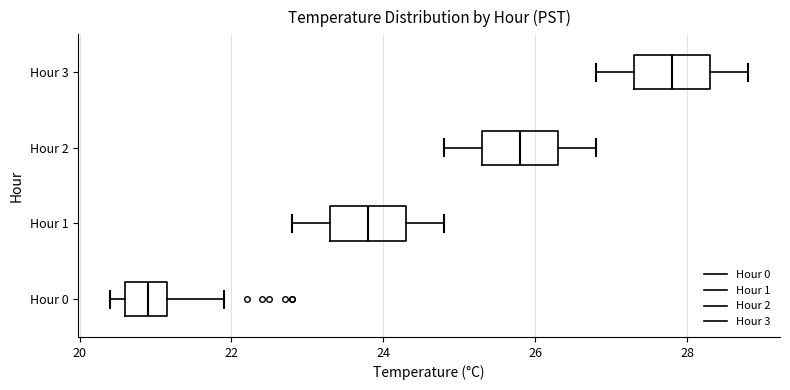

Reading bottom to top, transcribe this box plot: for each box, give where its median line is, the range the box spans, and where its two whiskers end, as read against the x-axis. The values are not printed on the chart, so give them approximately, as read against the axis.

Hour 0: median 21.0, box 20.6 to 21.2, whiskers 20.4 to 22.0
Hour 1: median 23.8, box 23.4 to 24.4, whiskers 22.8 to 24.8
Hour 2: median 25.8, box 25.4 to 26.4, whiskers 24.8 to 26.8
Hour 3: median 27.8, box 27.4 to 28.4, whiskers 26.8 to 28.8